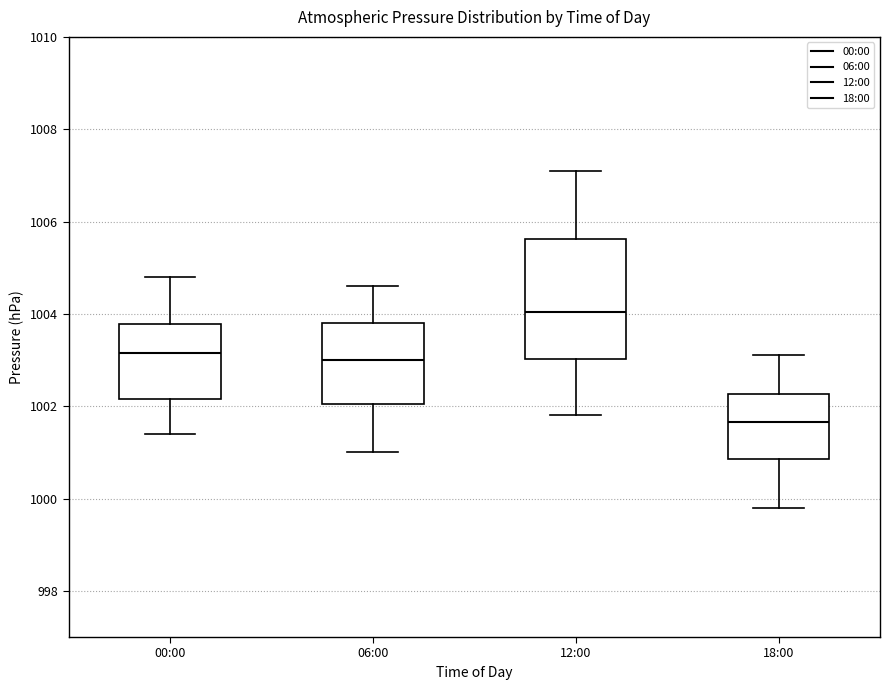

Reading left to right, transcribe this box plot: for each box, give where its median line is, the range the box spans, and where its two whiskers end, as read against the y-axis. The values are not printed on the chart, so give them approximately, as read against the axis.

00:00: median 1003.2, box 1002.2 to 1003.8, whiskers 1001.4 to 1004.8
06:00: median 1003.0, box 1002.0 to 1003.8, whiskers 1001.0 to 1004.6
12:00: median 1004.0, box 1003.0 to 1005.6, whiskers 1001.8 to 1007.2
18:00: median 1001.6, box 1000.8 to 1002.2, whiskers 999.8 to 1003.2